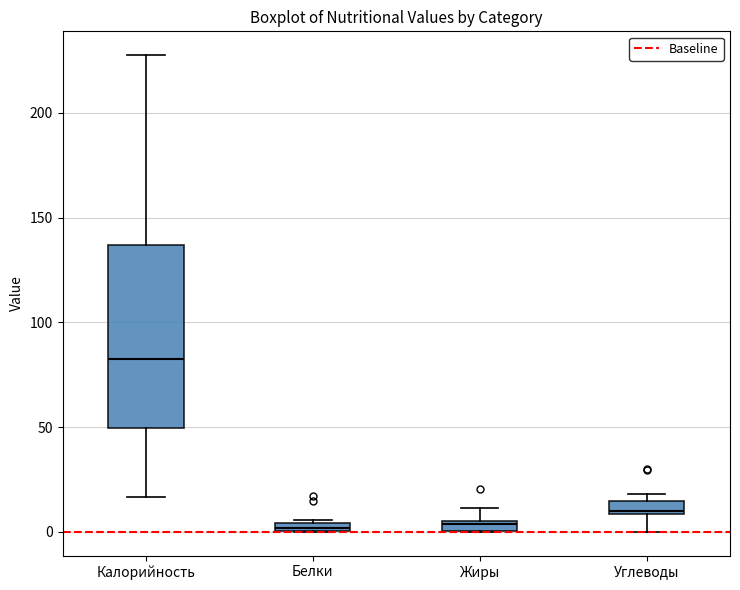

Where does the lower whisker of the box for Калорийность end on the y-axis? The values are not printed on the chart, so give them approximately, as read against the axis.

15